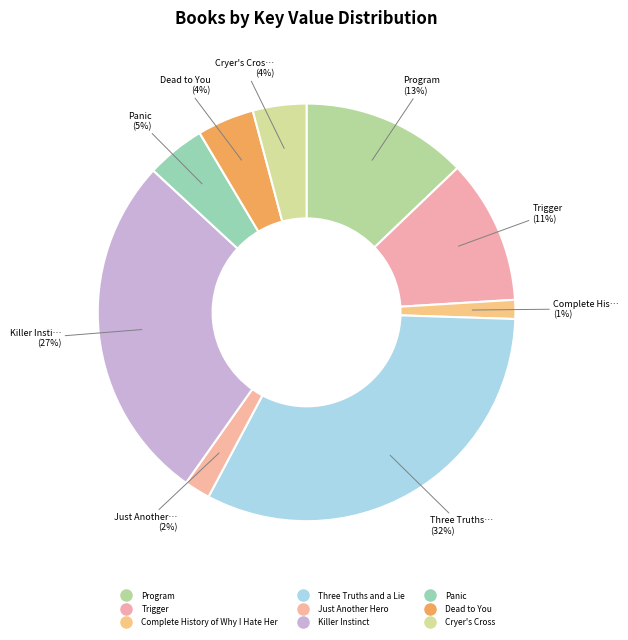

To the nearest percent, what is the difference between the largest and smallest slice percentages?

31%